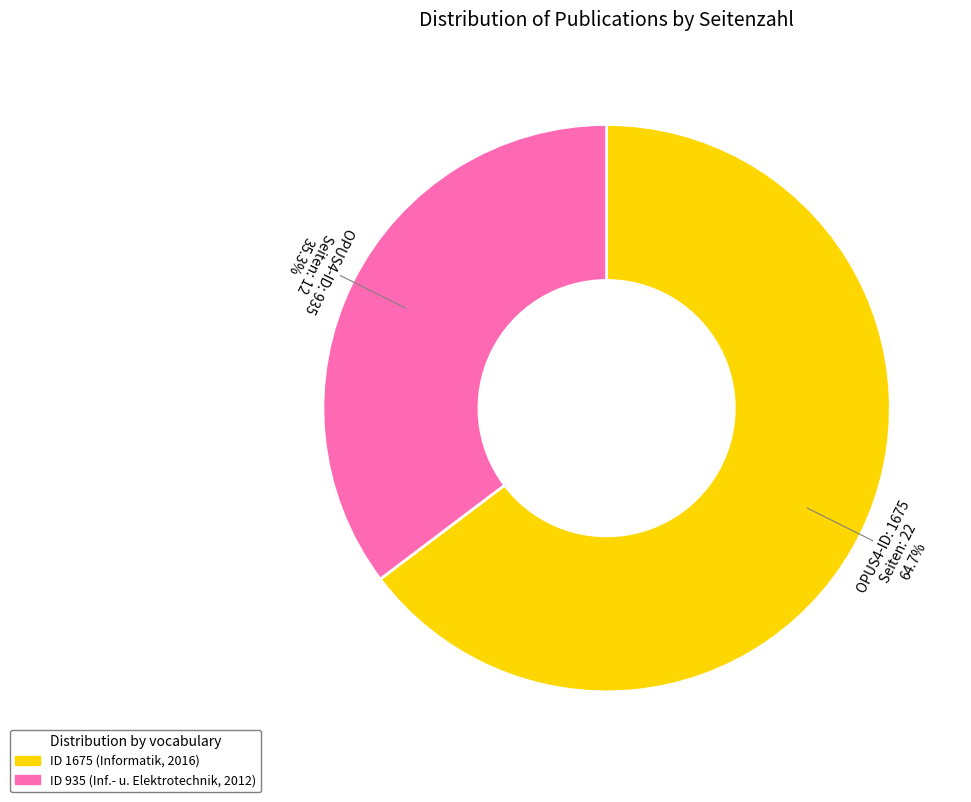

Is there a majority slice in this chart?

Yes